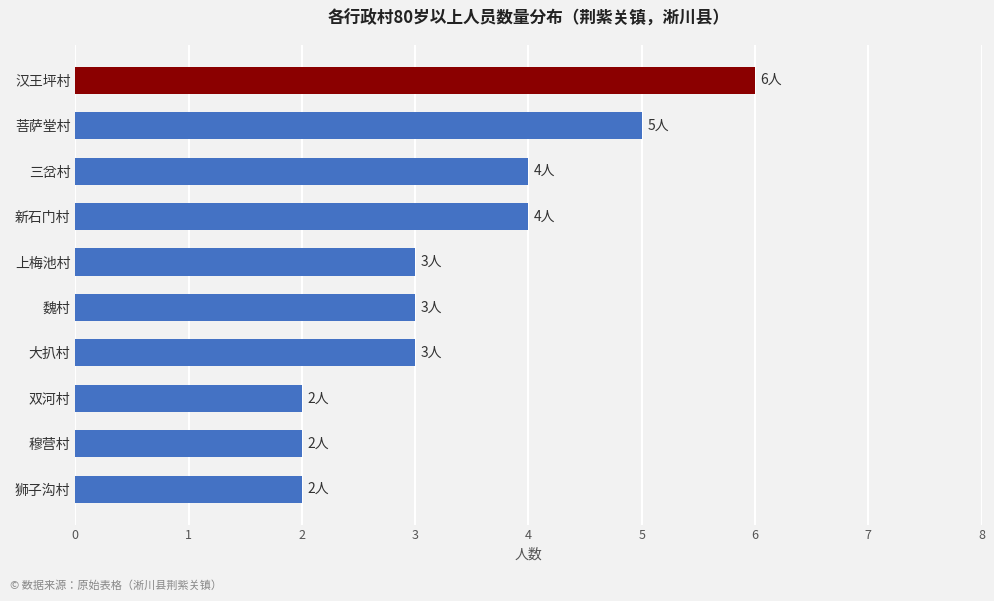

Reading bottom to top, extract all data points from this chart.

狮子沟村=2	穆营村=2	双河村=2	大扒村=3	魏村=3	上梅池村=3	新石门村=4	三岔村=4	菩萨堂村=5	汉王坪村=6